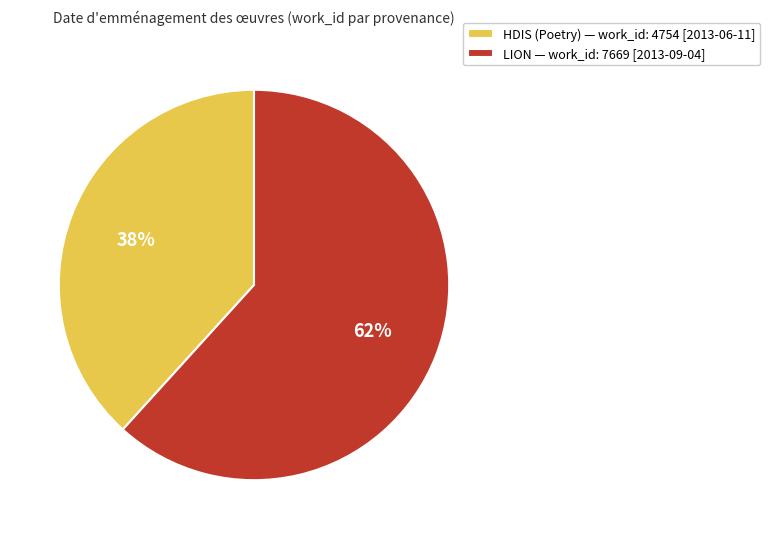

What percentage is the HDIS (Poetry) — work_id: 4754 [2013-06-11] slice, to the nearest percent?

38%